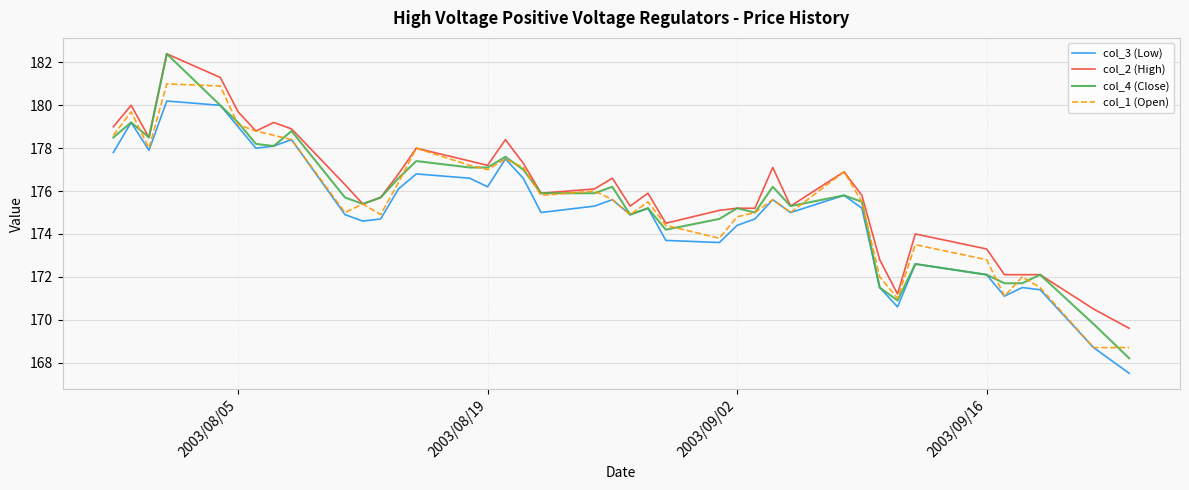

Which series has the widest spread of values?

col_4 (Close)